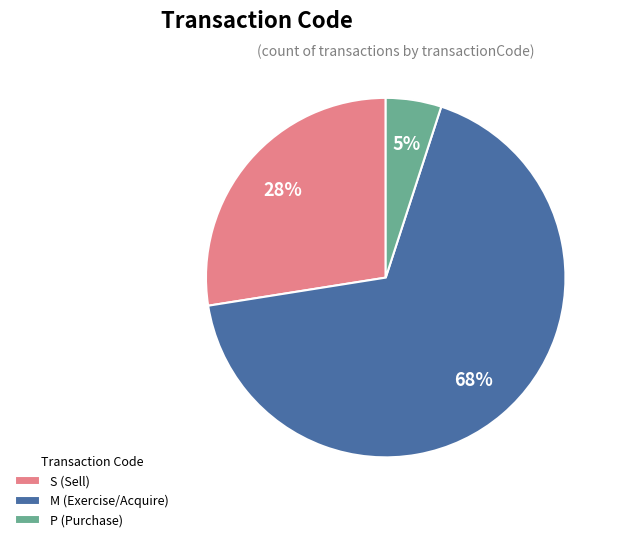

Rank the categories by value from lowest to highest.

P, S, M